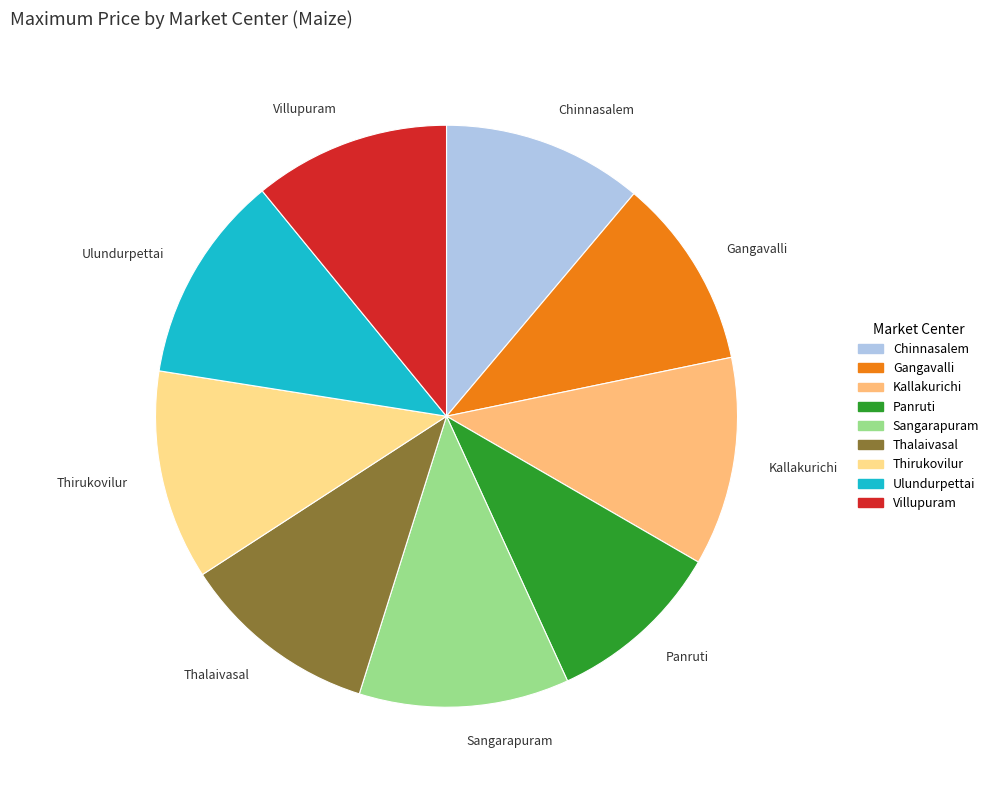

Approximately how many times larger is the value at Kallakurichi compared to Ulundurpettai?

1.0